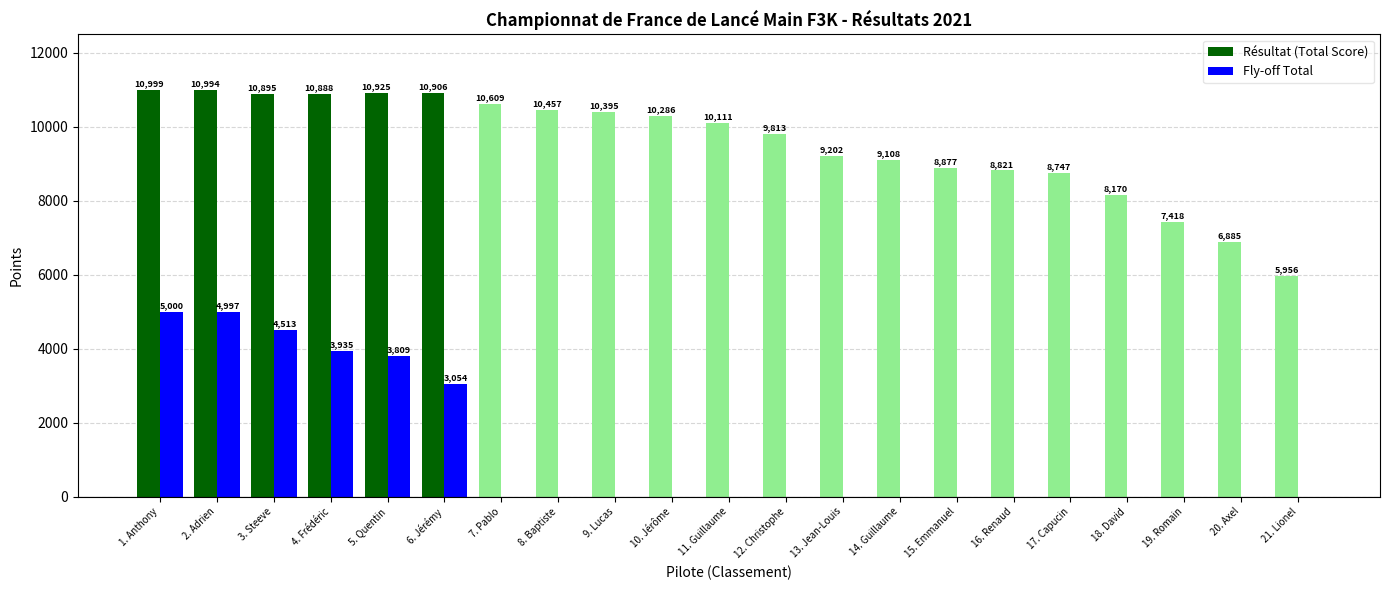

Count the number of categories in the chart.

21